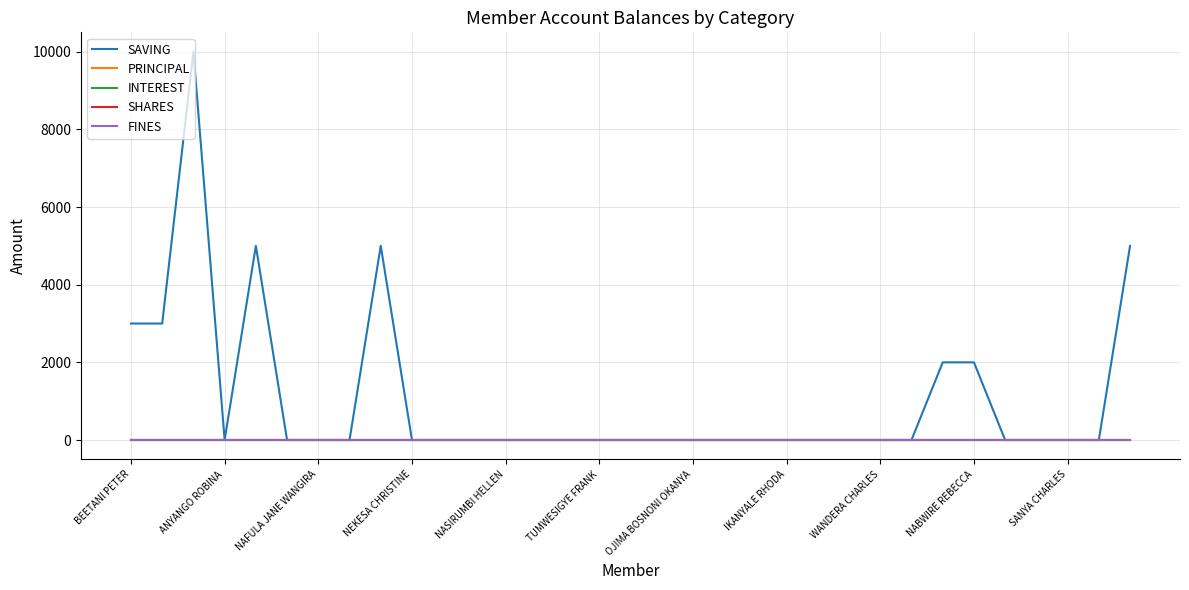

Is this an area chart (filled region under the line)?

No